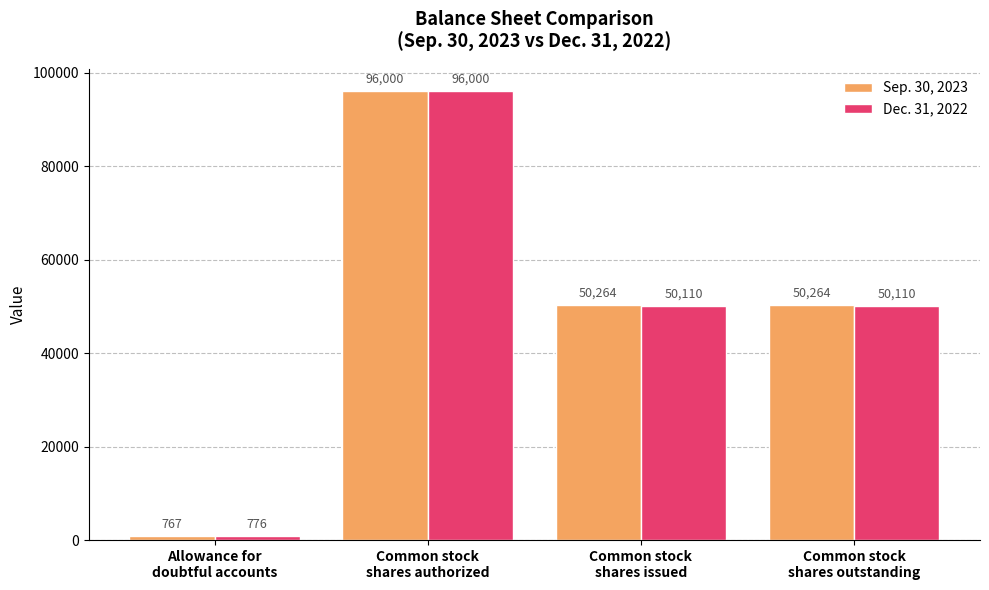

What are all the series names shown in the legend?

Sep. 30, 2023, Dec. 31, 2022